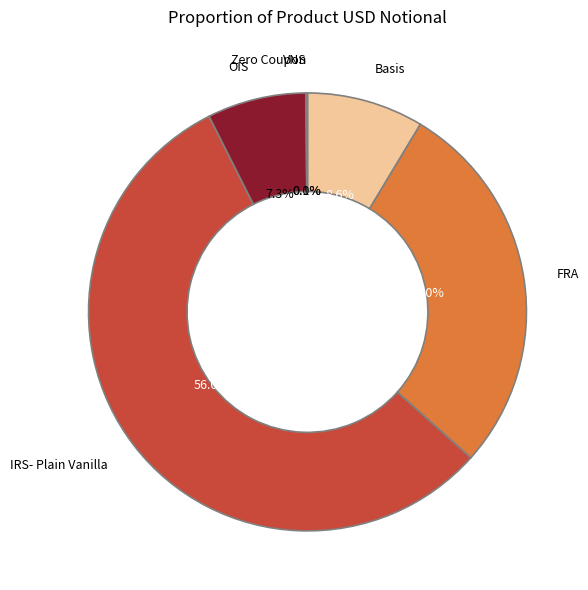

How much of the chart is everything except Basis?

91.4%